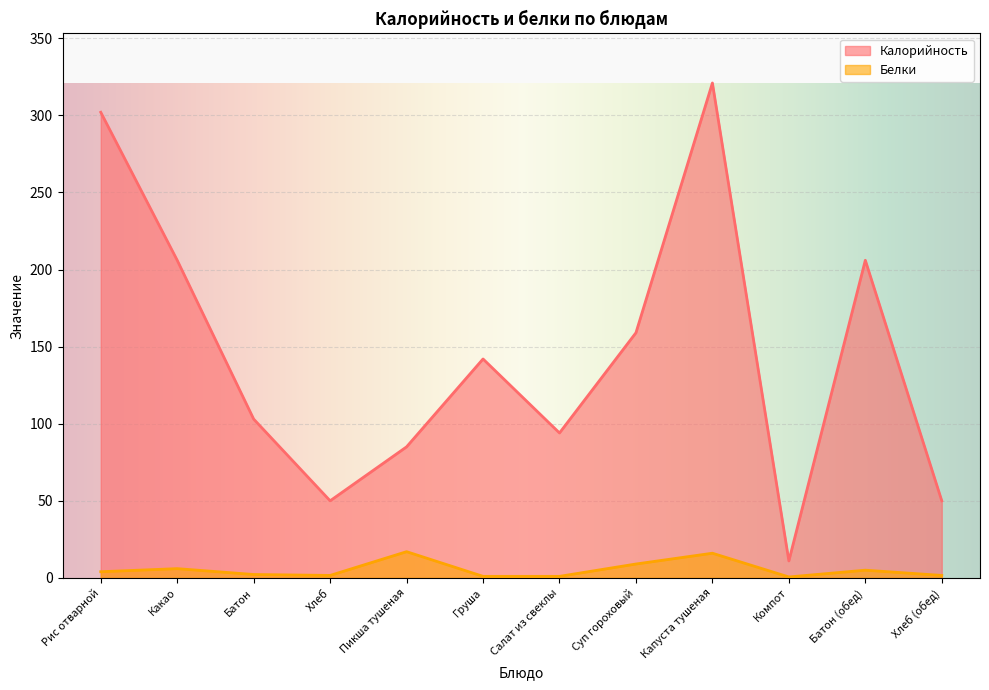

List the labels in order of Калорийность value, largest first.

Капуста тушеная, Рис отварной, Какао, Батон (обед), Суп гороховый, Груша, Батон, Салат из свеклы, Пикша тушеная, Хлеб, Хлеб (обед), Компот